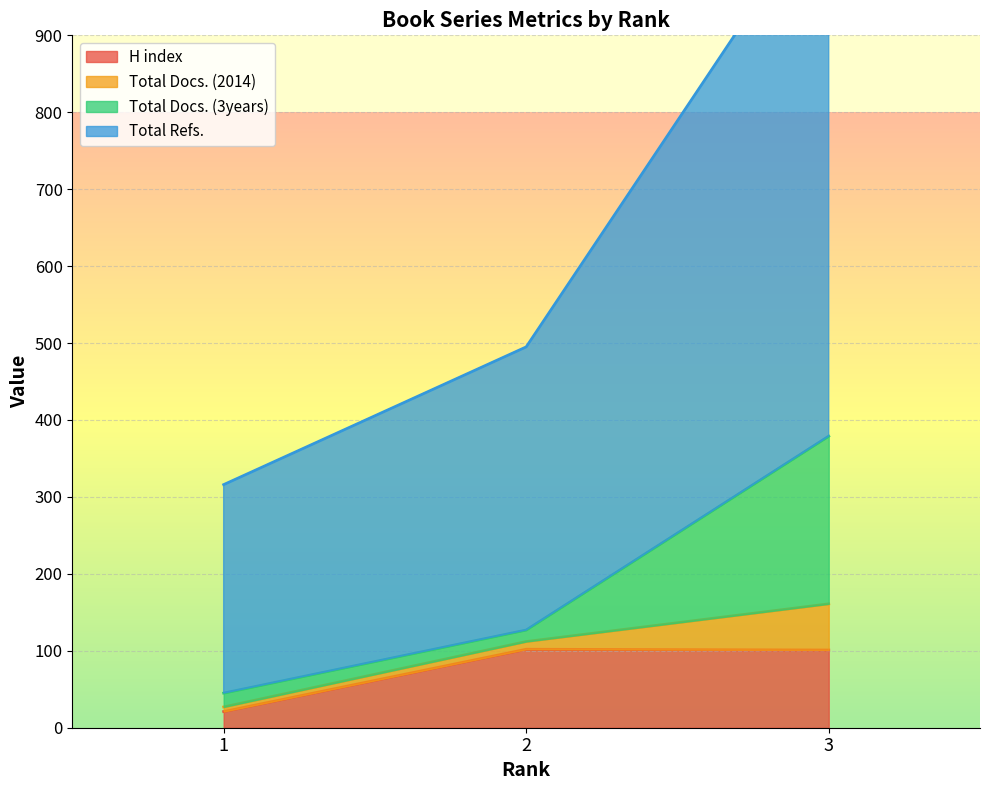

What is the lowest value of the H index series?

21